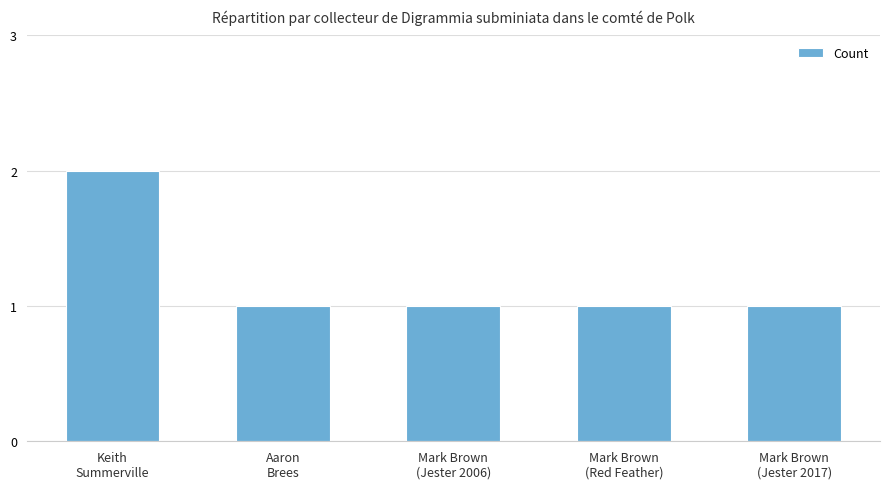

What is the label of the 4th bar from the right?

Aaron
Brees